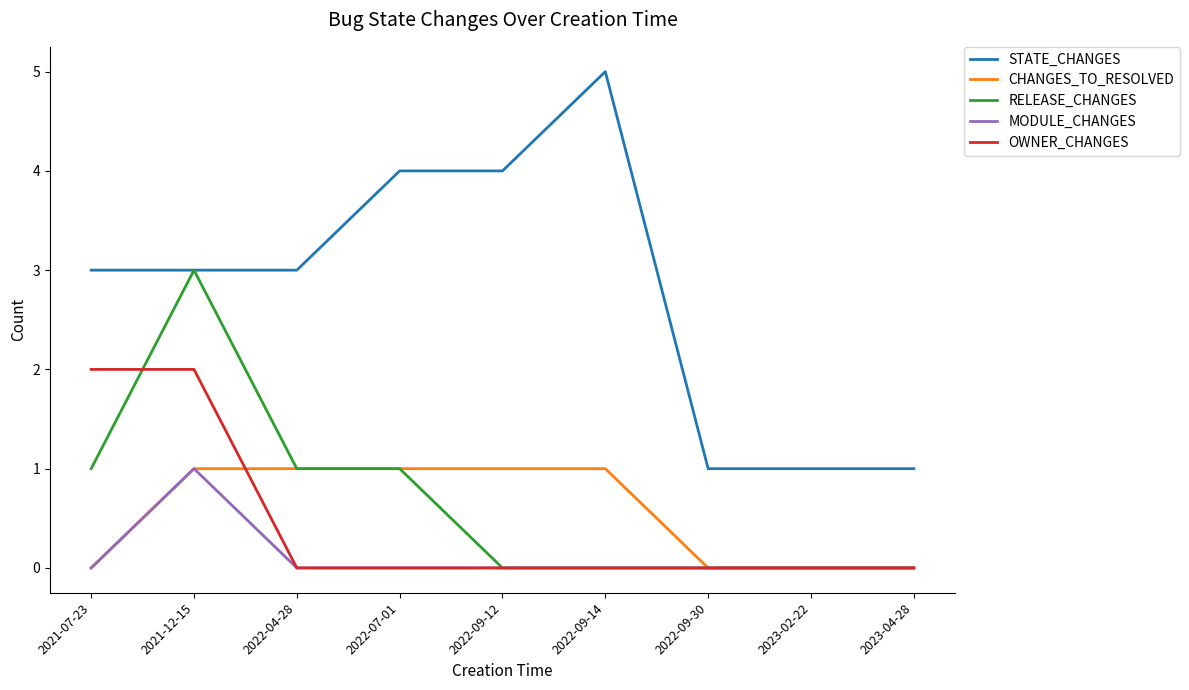

What is the total value across all series at 2022-09-12?

5